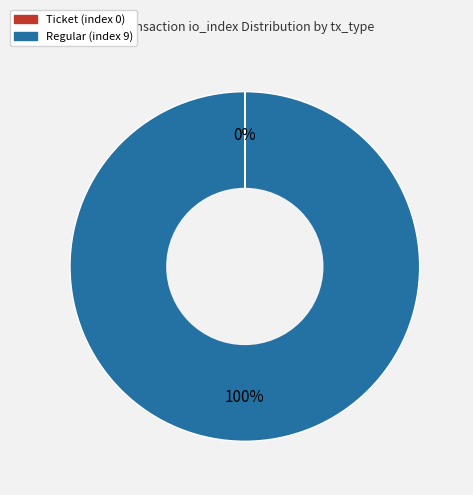

To the nearest percent, what is the difference between the largest and smallest slice percentages?

100%